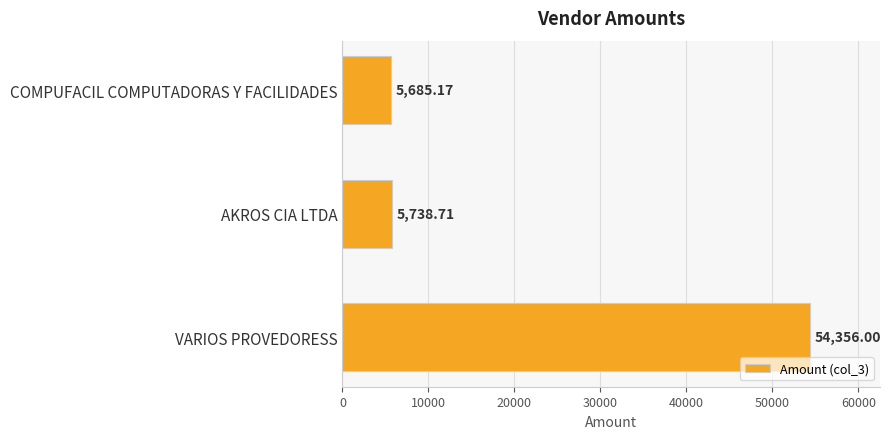

What is the label of the 2nd bar from the top?

AKROS CIA LTDA